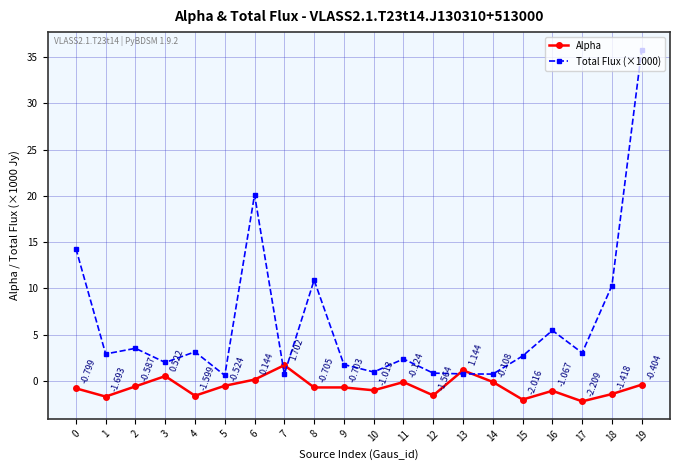

True or false: Total Flux (×1000) has more than 0 interior local peaks.

True